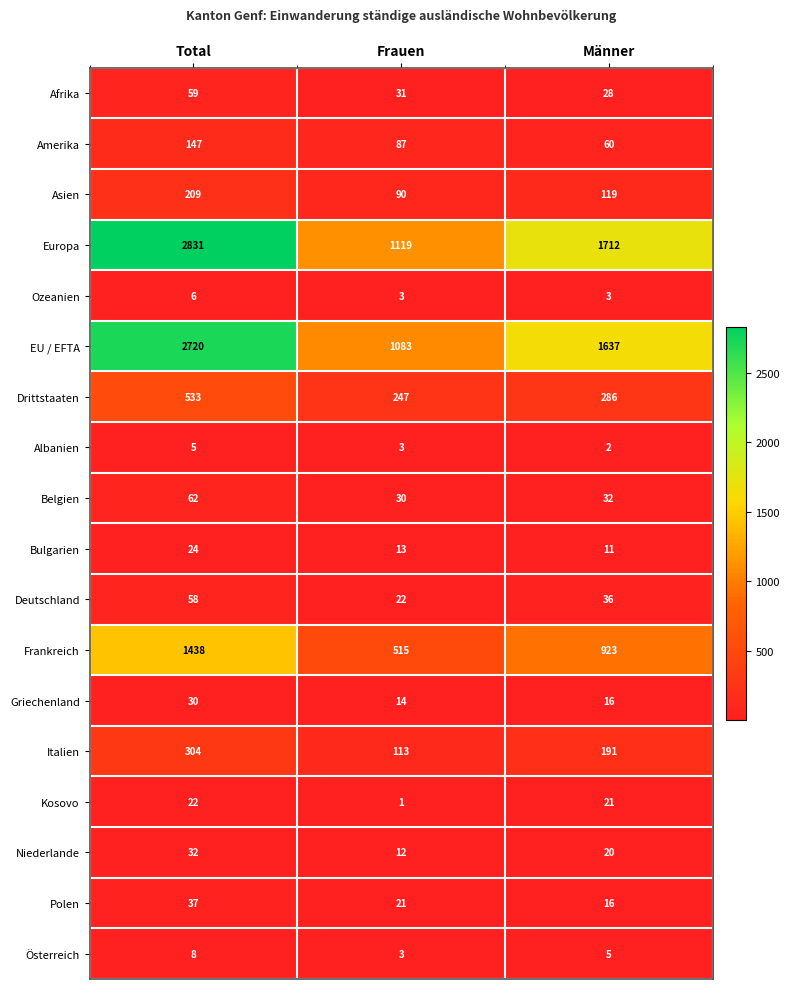

Where is Niederlande nearest to the value 22?

Männer